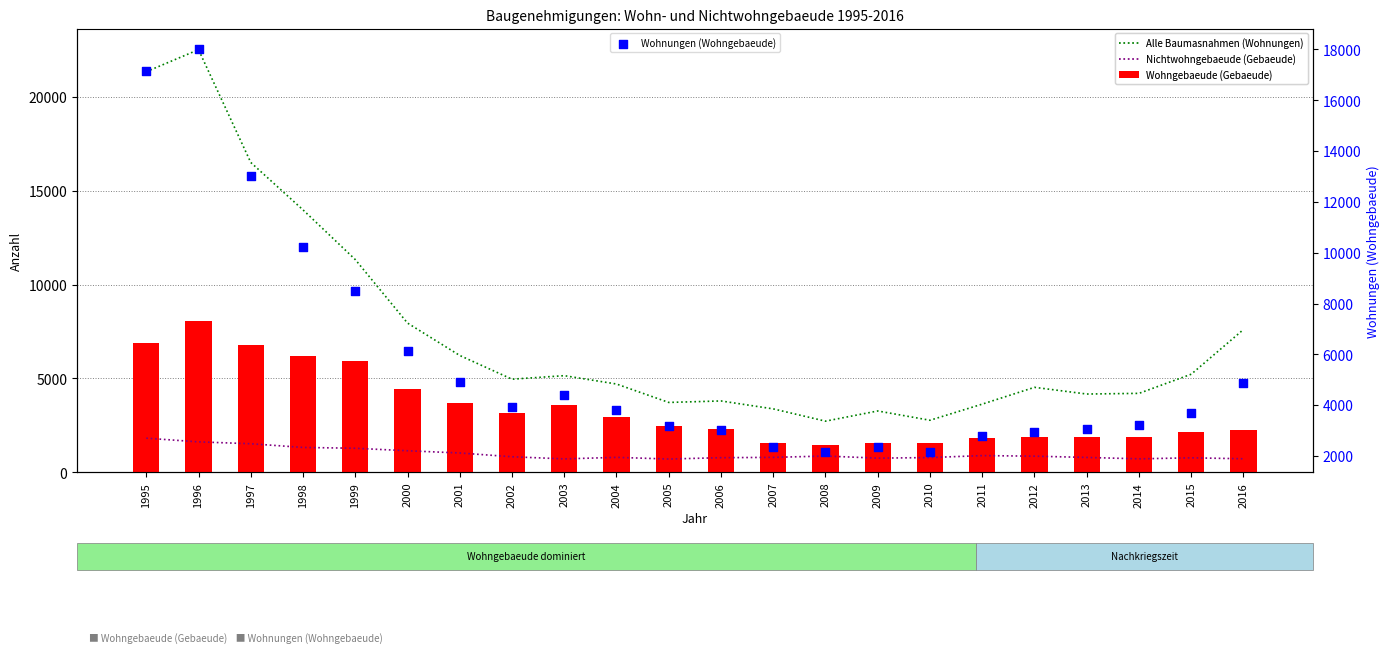

Which series contains the lowest Y value?

Nichtwohngebaeude (Gebaeude)